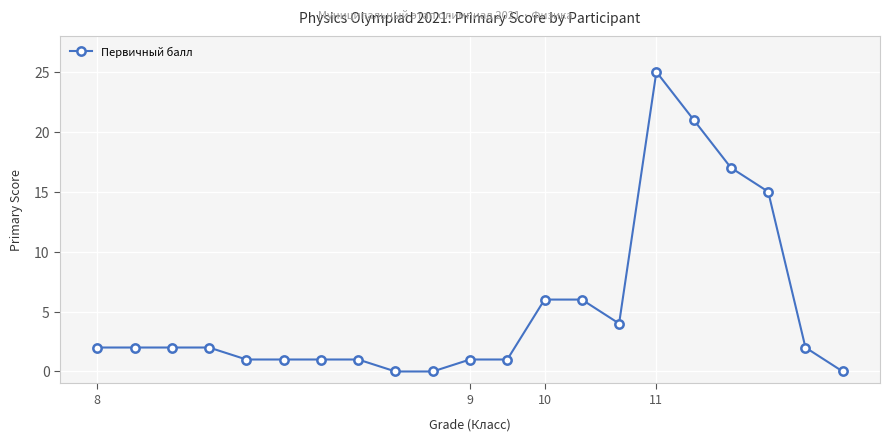

True or false: there are more than 0 points higher than both neighbors.

True